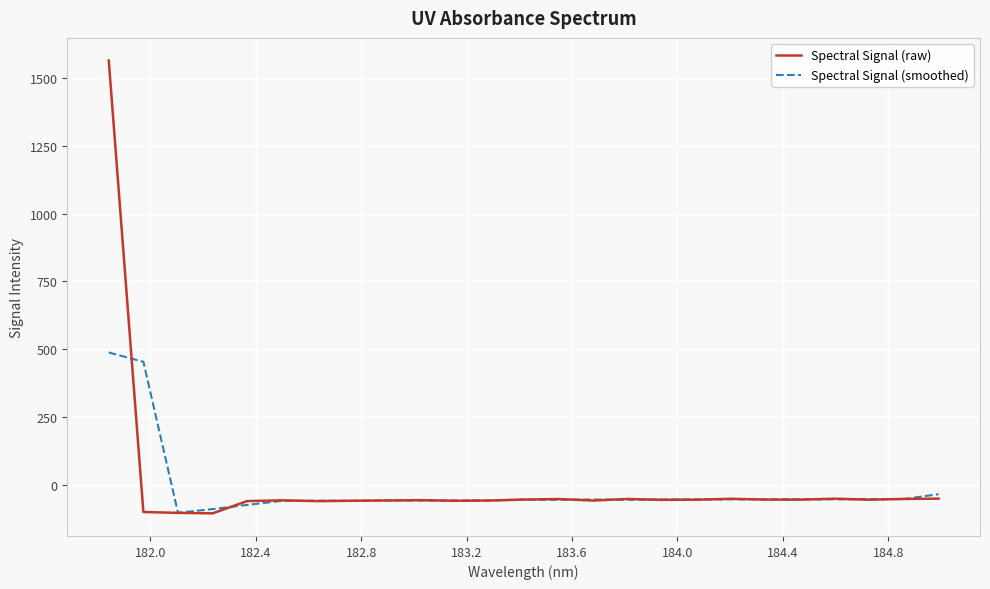

Which series has the widest spread of values?

Spectral Signal (raw)